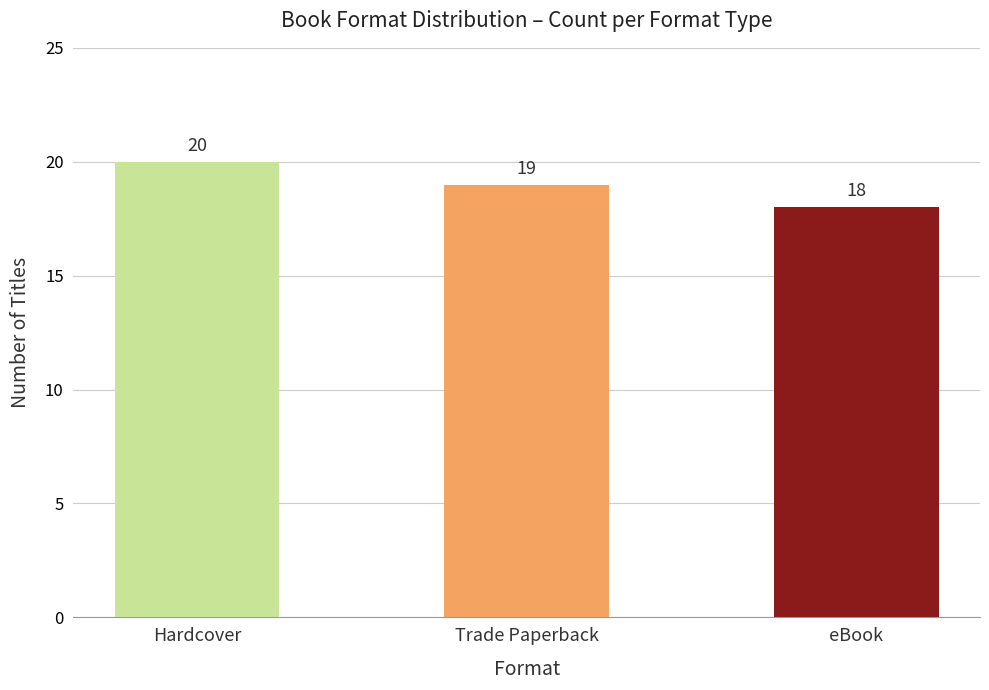

What position from the right is Hardcover?

3